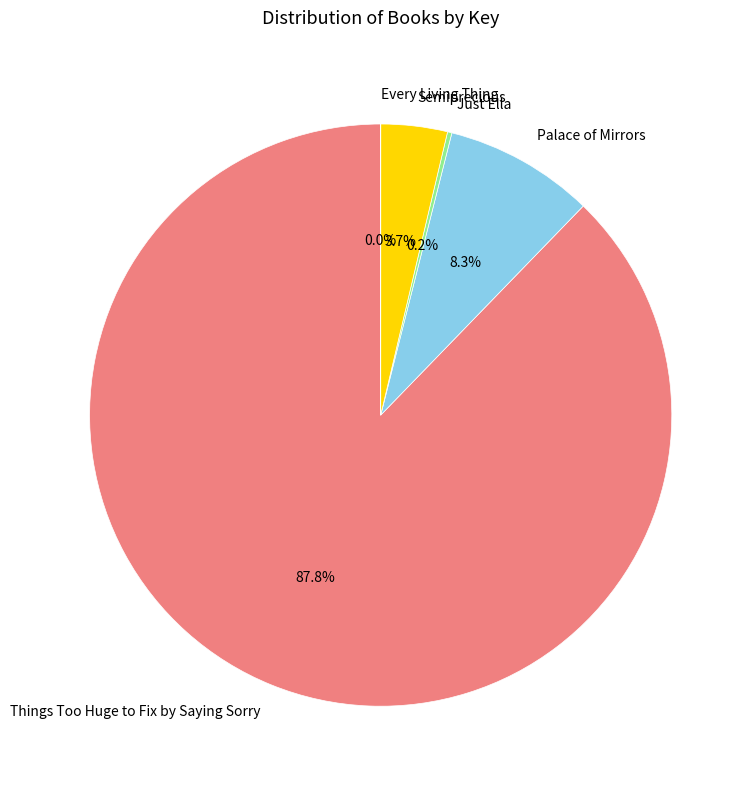

What is the ratio of the value at Things Too Huge to Fix by Saying Sorry to the value at Palace of Mirrors?

10.6